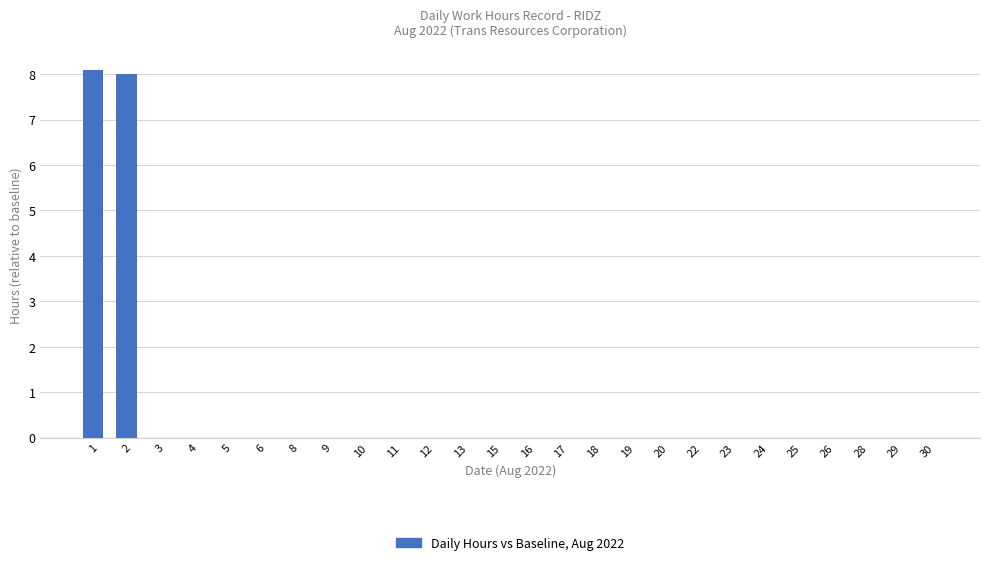

What is the change in value from 1 to 28?

-8.1